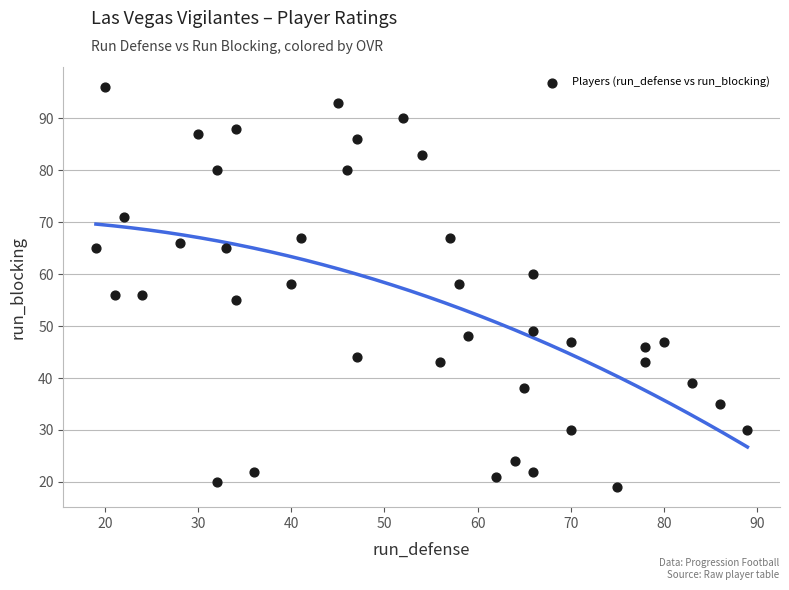

What is the range of X values (max minus min)?

70